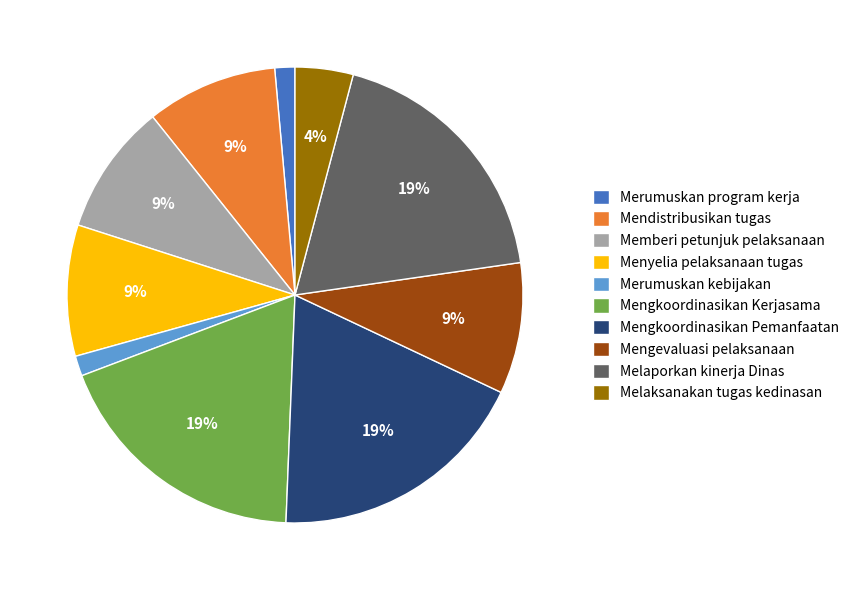

Is Memberi petunjuk pelaksanaan the majority of the pie?

No